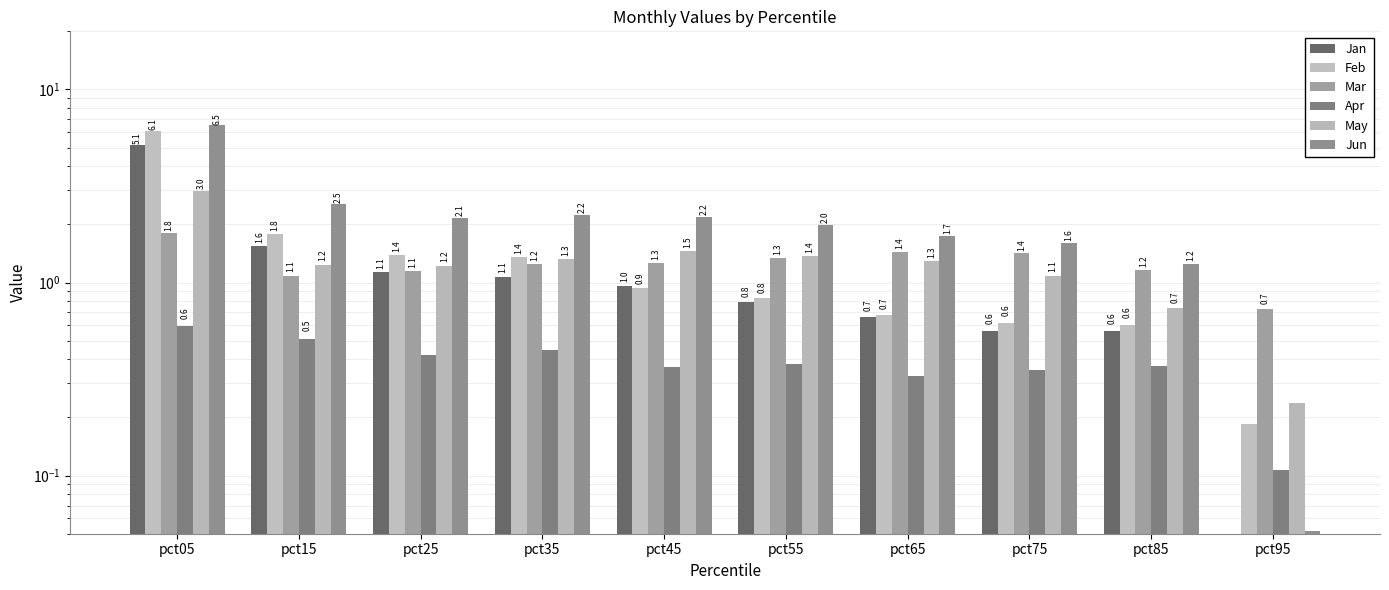

Where is Mar nearest to the value 1?

pct15